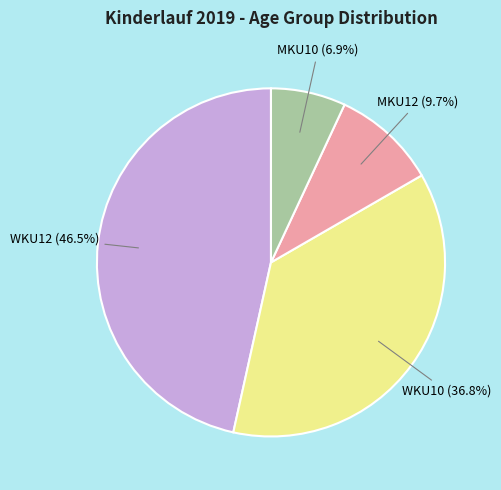

To the nearest percent, what is the average slice percentage?

25%